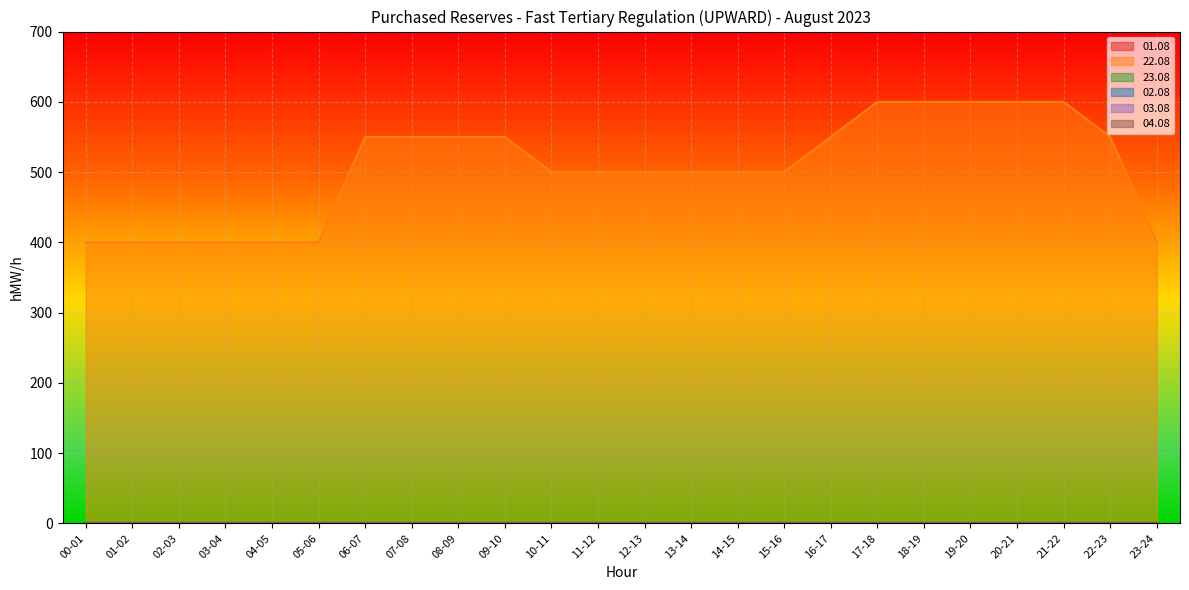

What position from the right is 06-07?

18